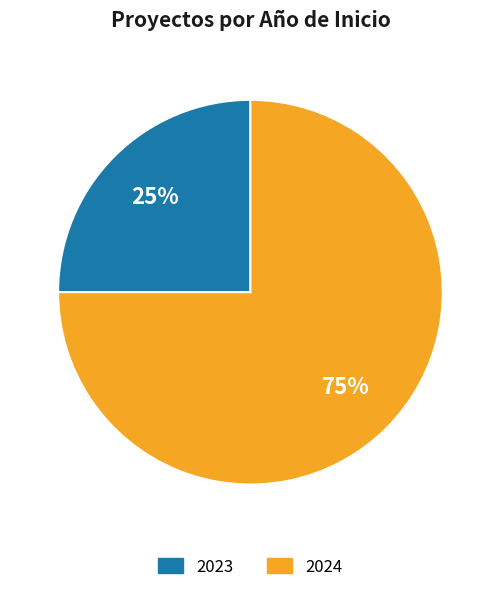

Is there a majority slice in this chart?

Yes